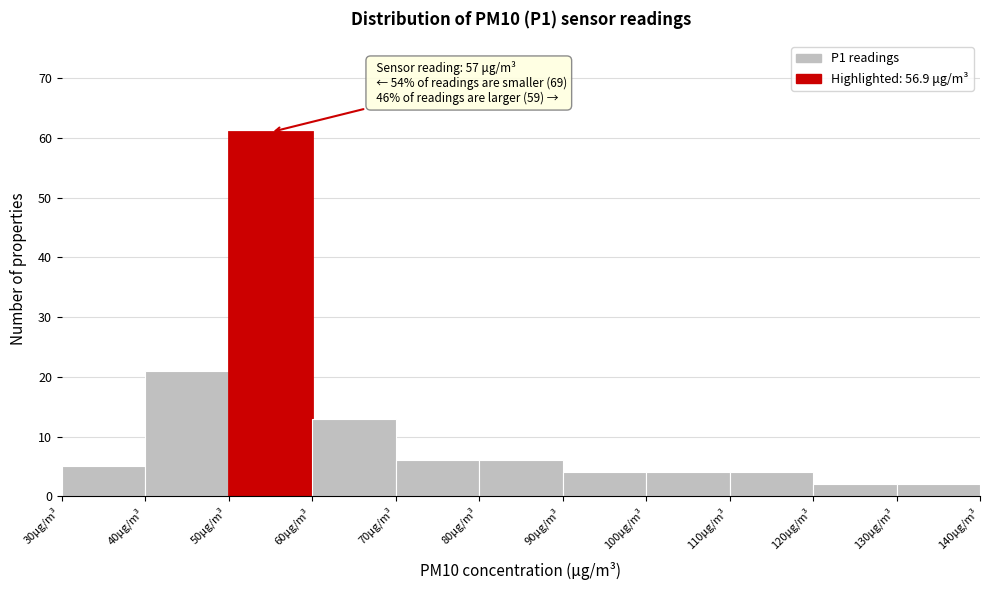

Over which range of the x-axis is the bar tallest?

50 to 60